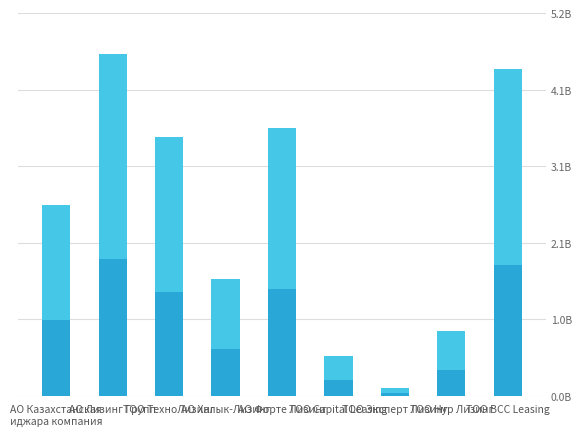

Does the chart contain any negative values?

No